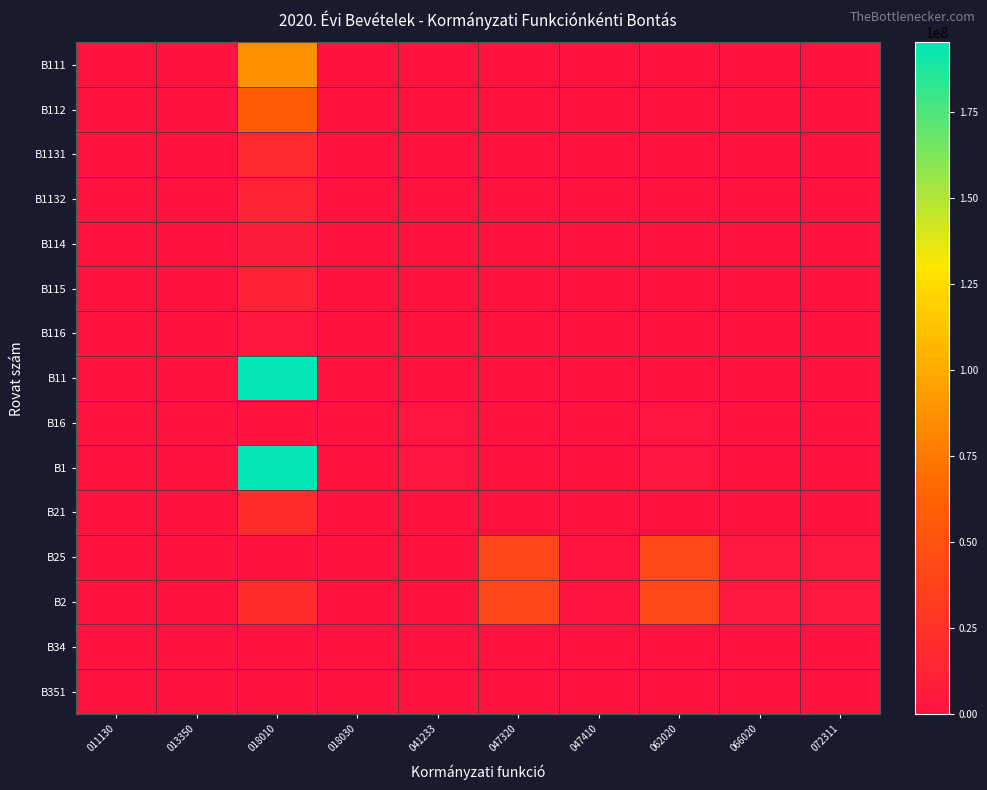

List the series in order of their peak value, highest first.

B11, B1, B111, B112, B25, B2, B21, B1131, B1132, B115, B114, B116, B16, B34, B351